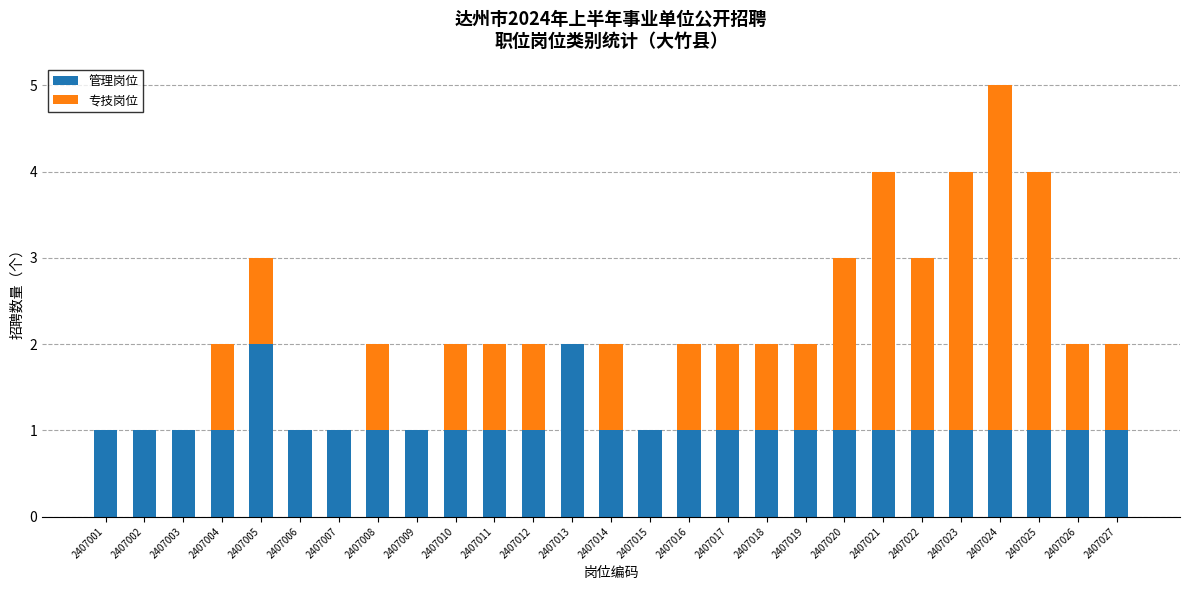

What is the total value across all series at 2407022?

3